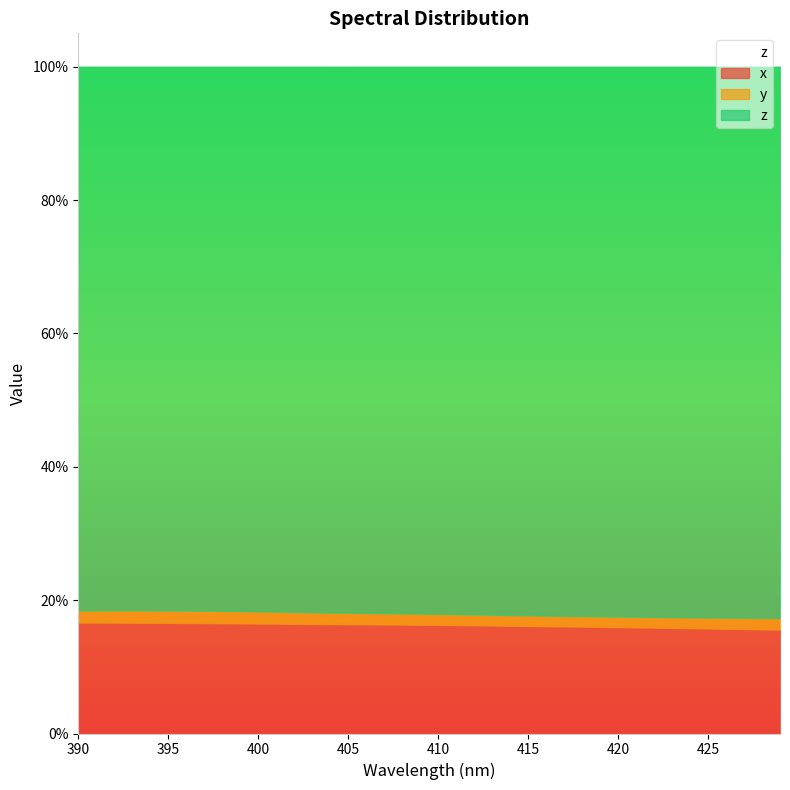

How many interior local valleys does the y series have?

1